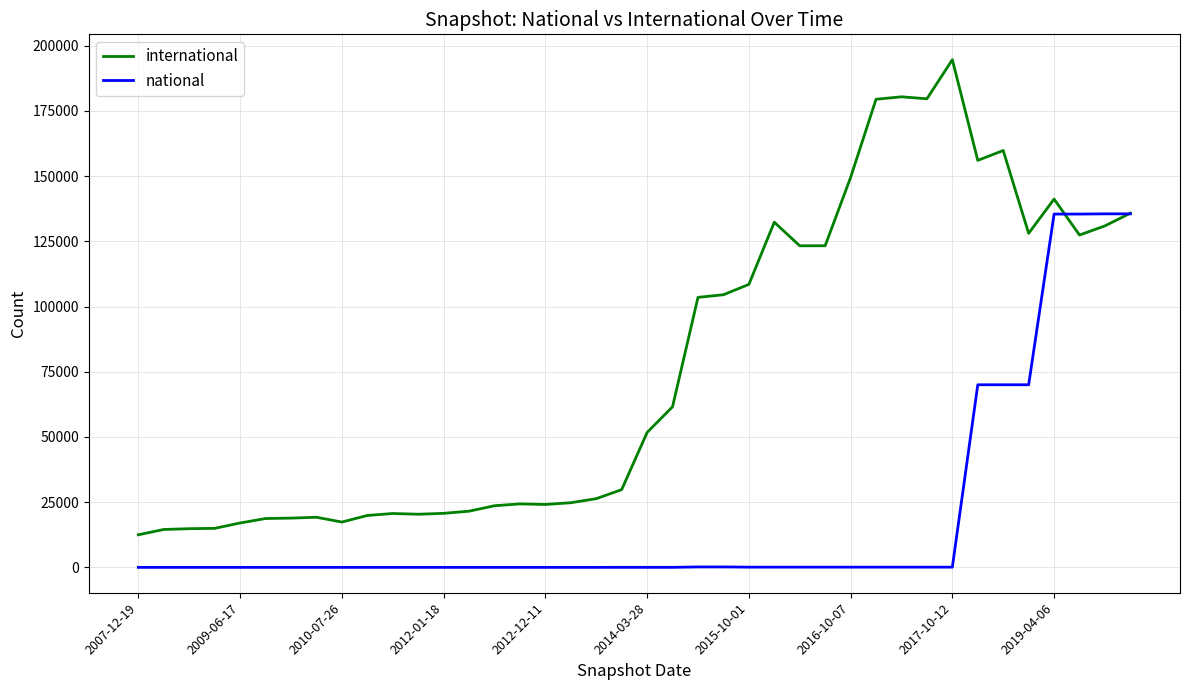

How many series are shown in this chart?

2